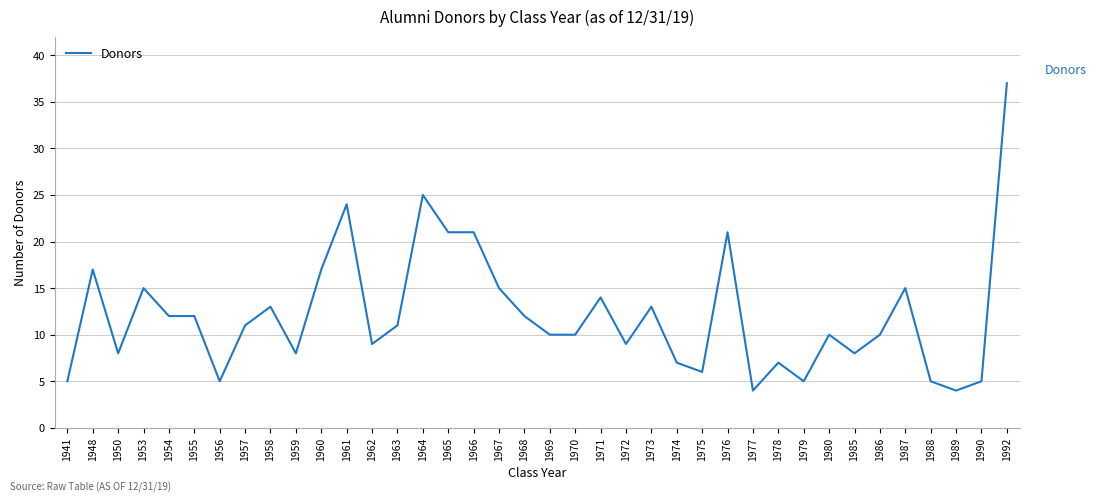

True or false: the data shows 6 at 1975.

True